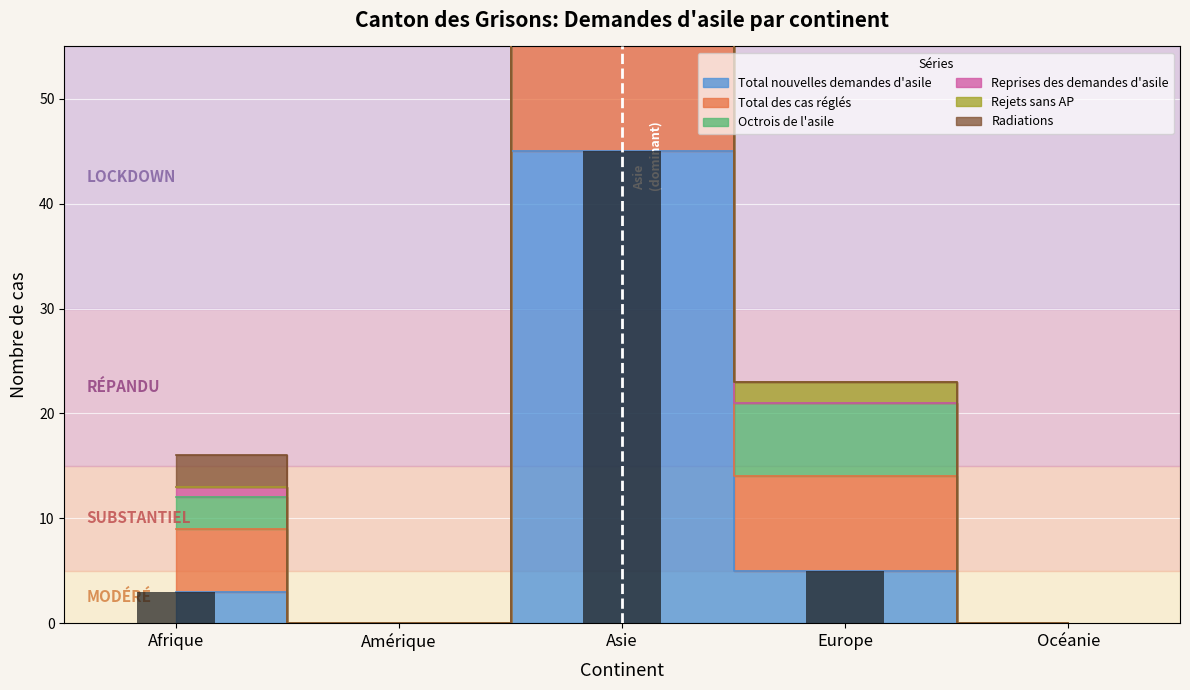

At how many categories does at least one series exceed 43?

1